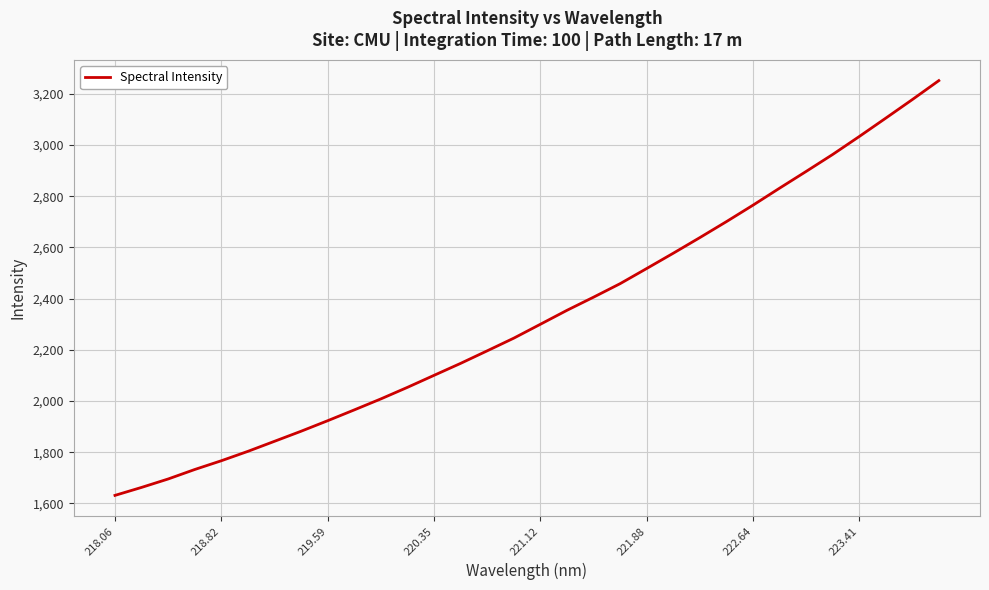

What is the difference between the maximum and minimum values?

1620.0